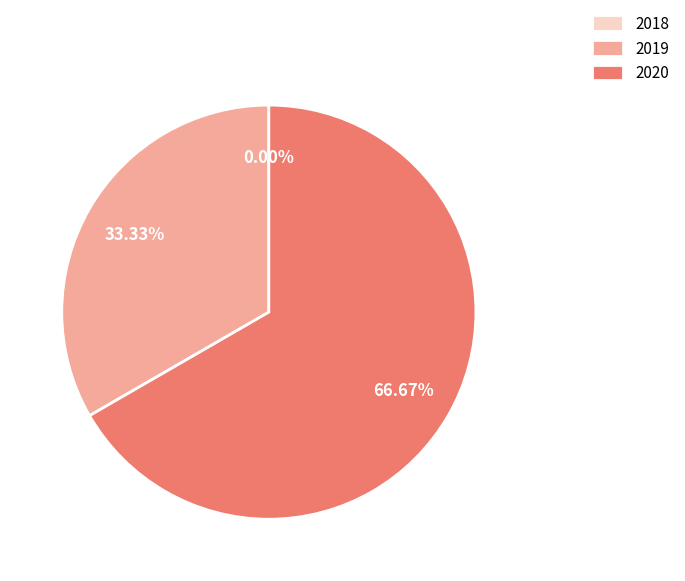

What percentage do 2018 and 2019 together represent?

33.3%